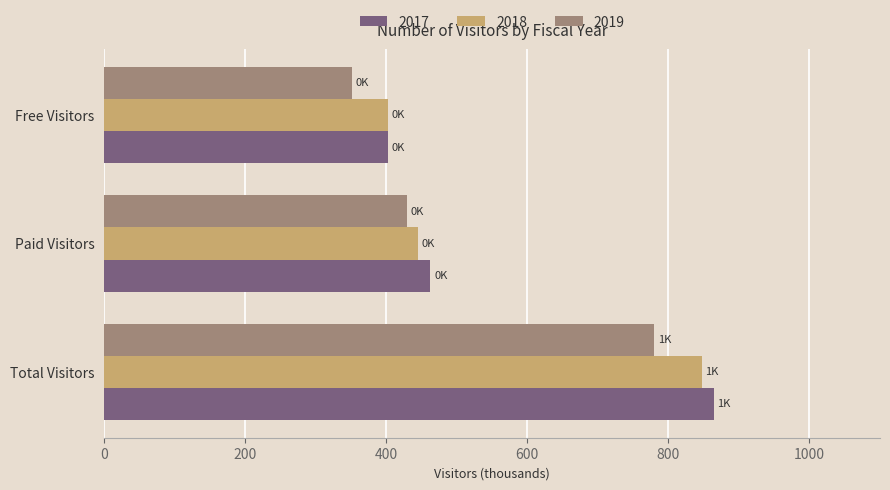

Is it true that 2017 equals 80.6 at Free Visitors?

False